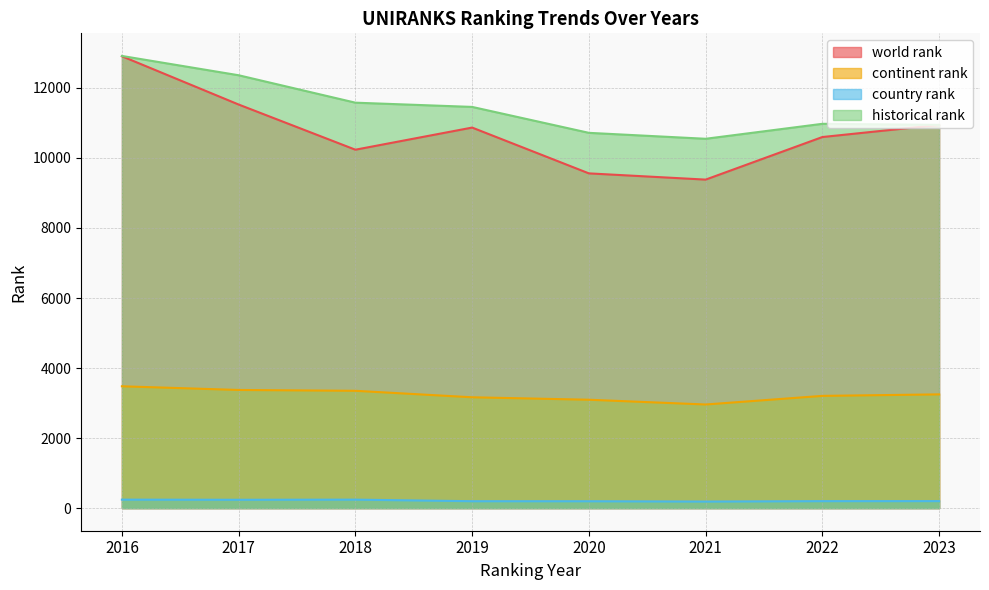

How many world rank values are between 10235 and 11525?

5